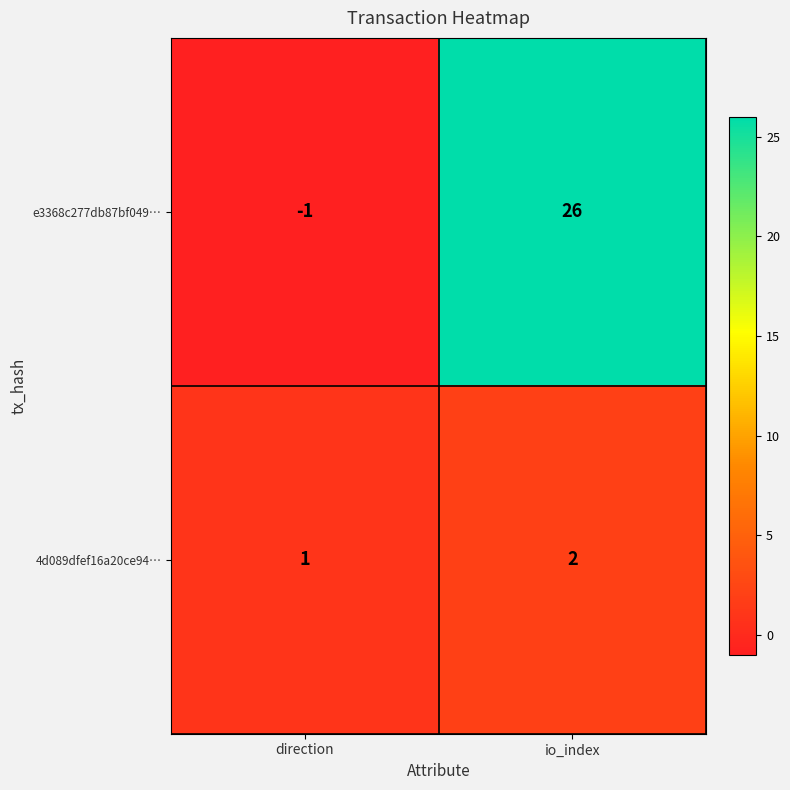

Where is e3368c277db87bf049… nearest to the value 12?

direction